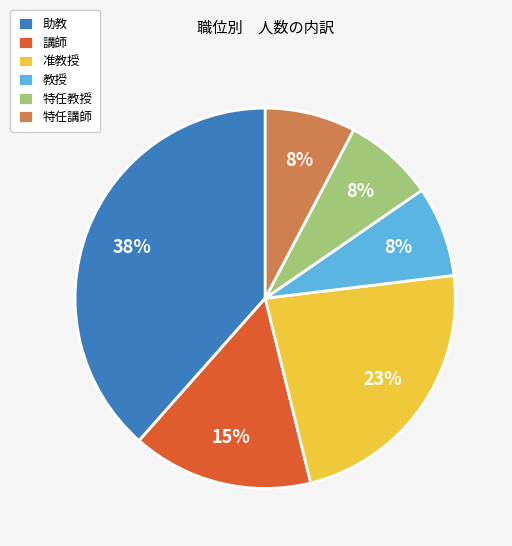

What is the ratio of the value at 教授 to the value at 特任講師?

1.0